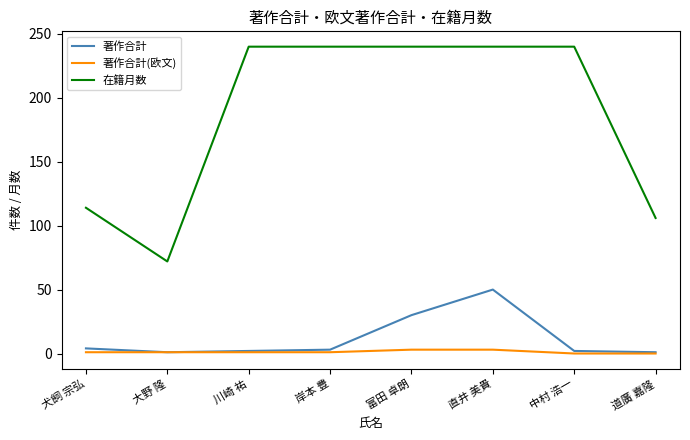

Rank the series by their maximum value, from highest to lowest.

在籍月数, 著作合計, 著作合計(欧文)